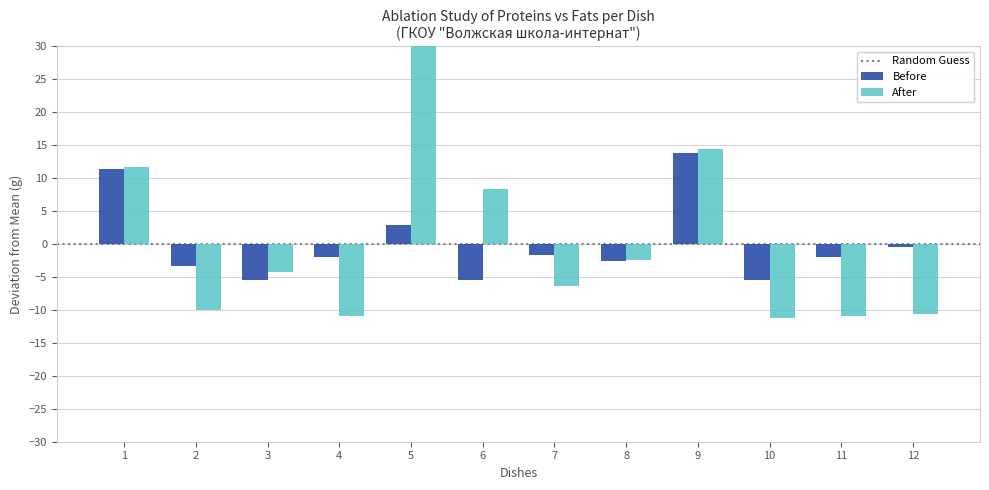

What is the lowest value of the Before series?

-5.5